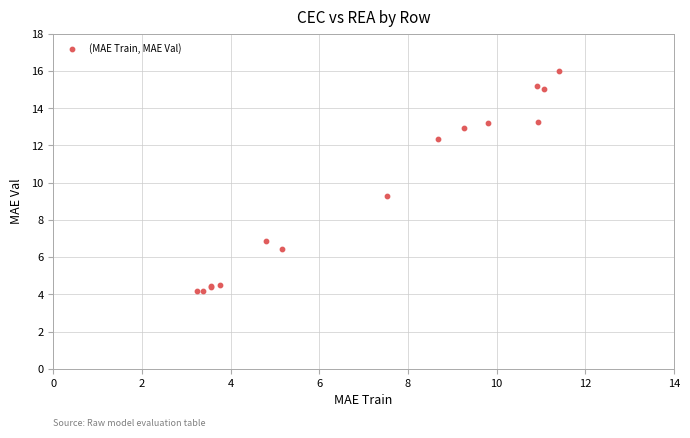

What Y value in the scatter plot is closest to 10?

9.3